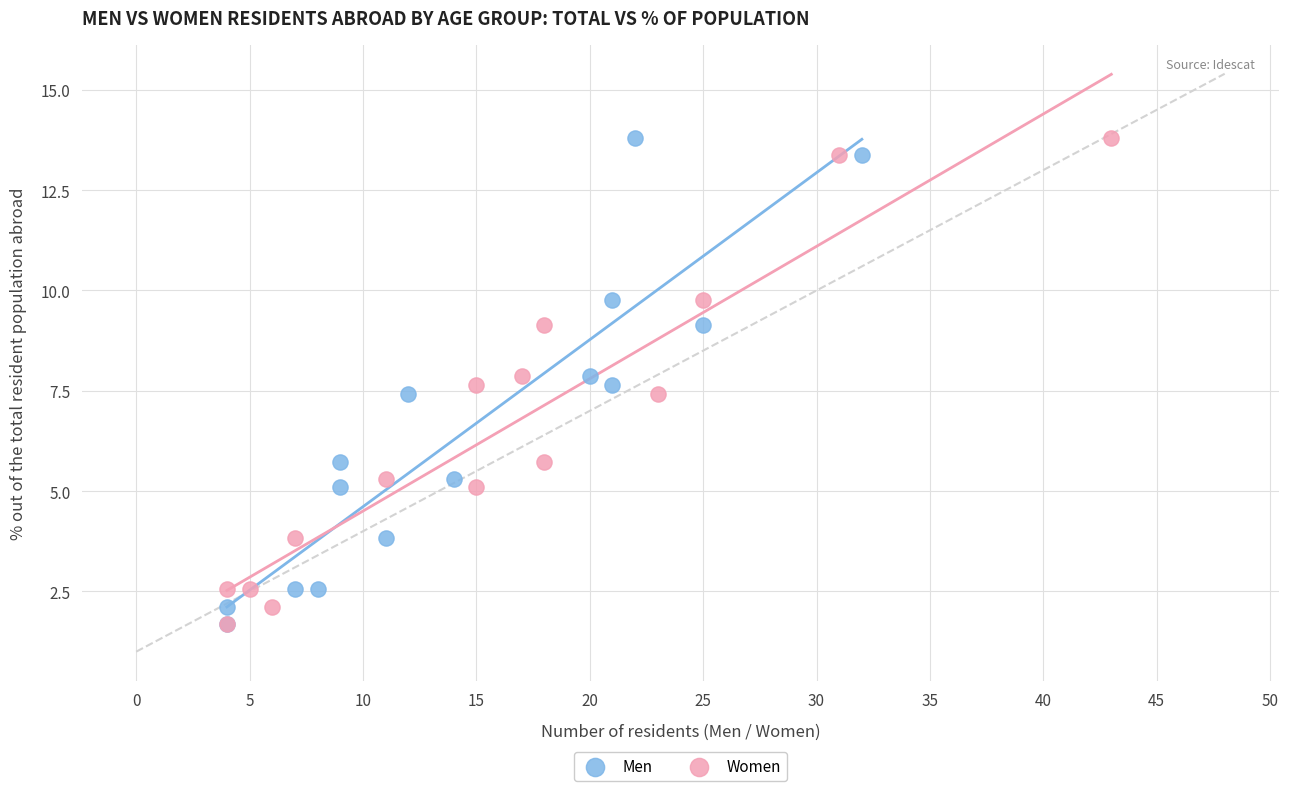

What are all the series names shown in the legend?

Men, Women